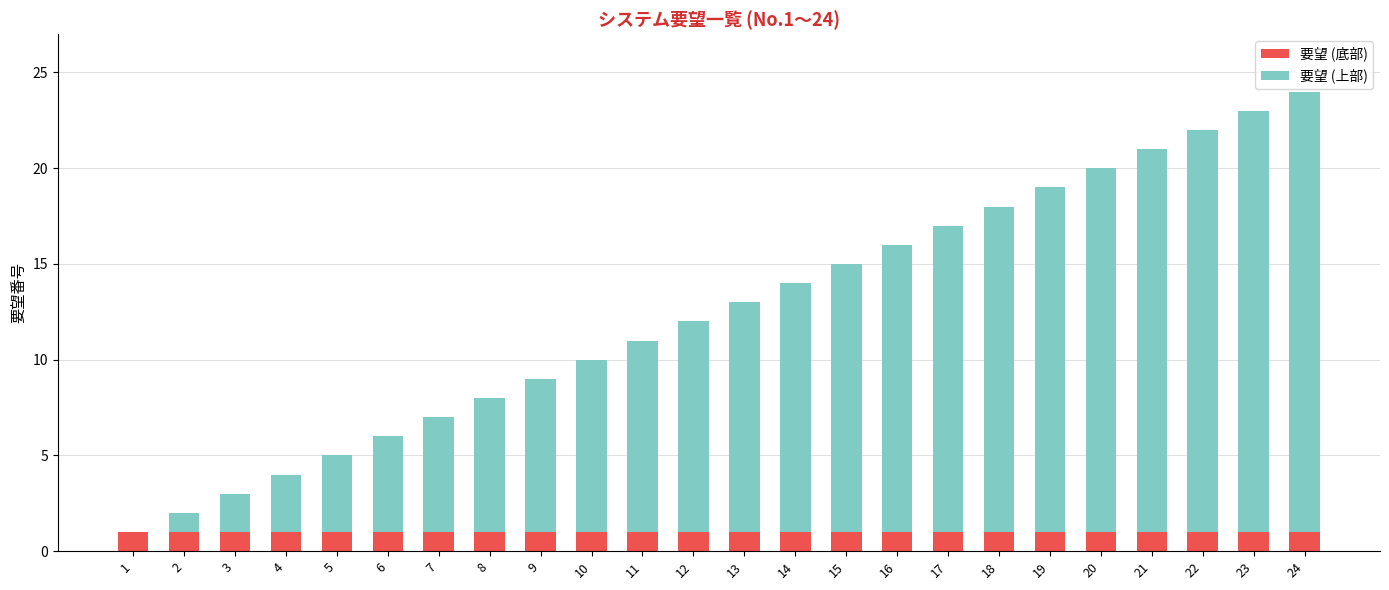

True or false: 要望 (底部) has a value of 1 at 12.

True